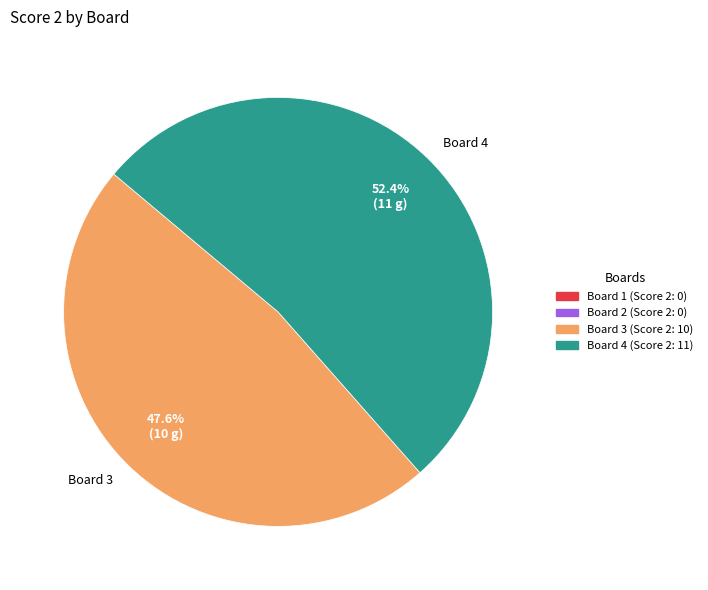

Rank the categories by value from lowest to highest.

Board 3, Board 4